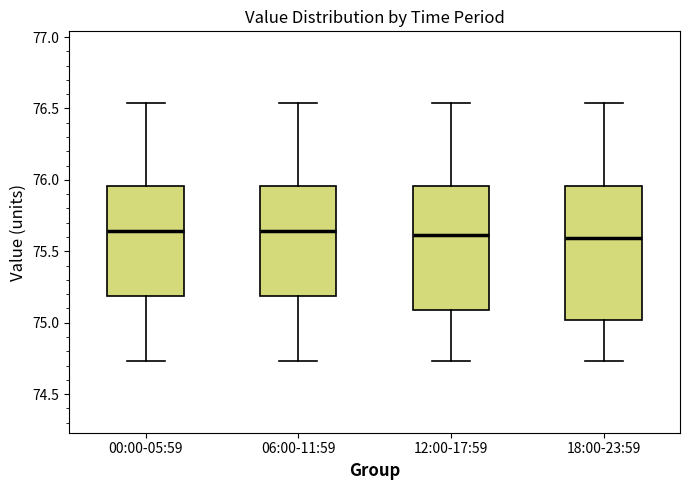

Reading left to right, read every box against the y-axis: the position of its median line, the range the box covers, and the ends of its whiskers. The values are not printed on the chart, so give them approximately, as read against the axis.

00:00-05:59: median 75.65, box 75.20 to 75.95, whiskers 74.75 to 76.55
06:00-11:59: median 75.65, box 75.20 to 75.95, whiskers 74.75 to 76.55
12:00-17:59: median 75.60, box 75.10 to 75.95, whiskers 74.75 to 76.55
18:00-23:59: median 75.60, box 75.00 to 75.95, whiskers 74.75 to 76.55